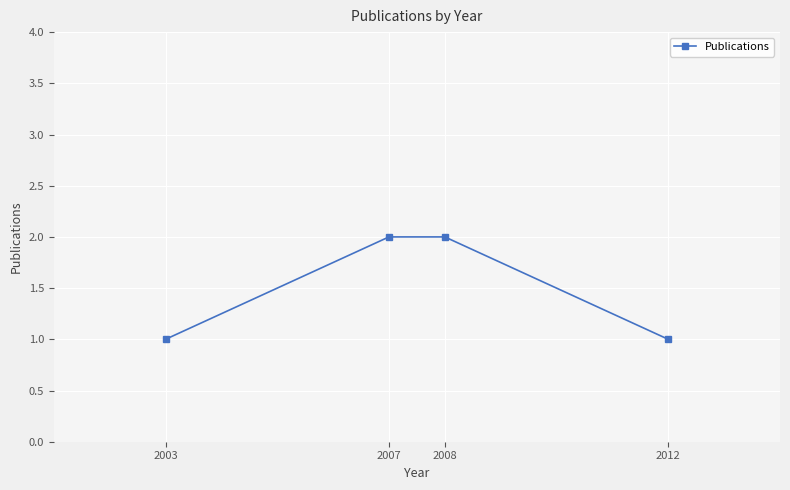

True or false: the data shows 0 at 2003.

False